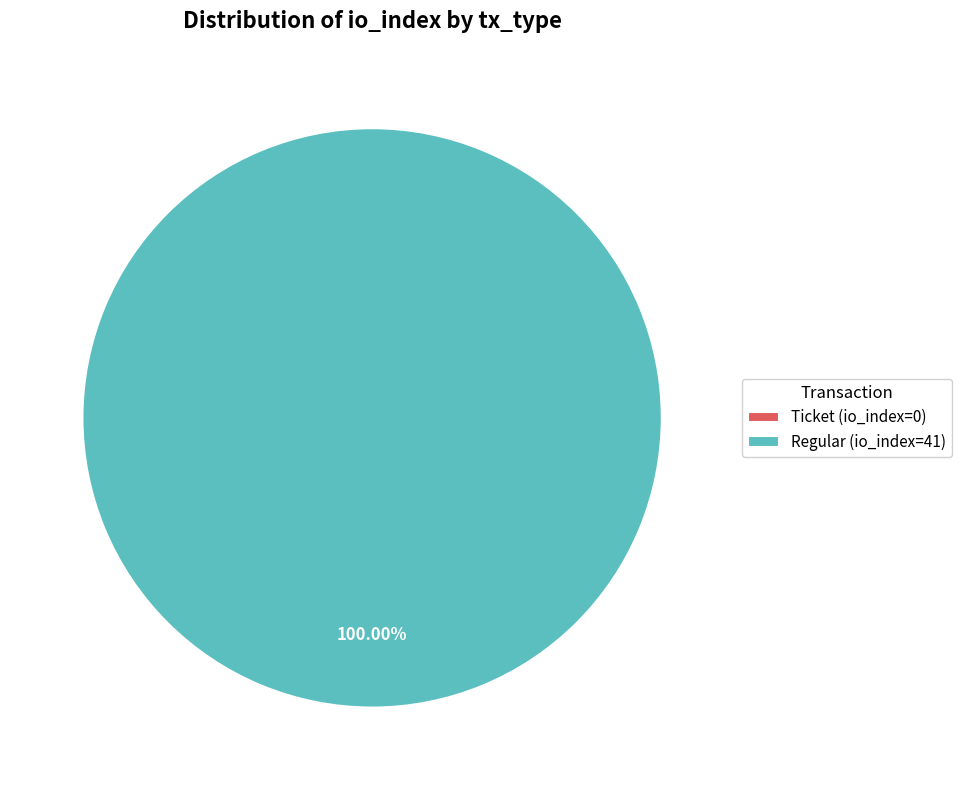

Rank the categories by value from lowest to highest.

Ticket (io_index=0), Regular (io_index=41)